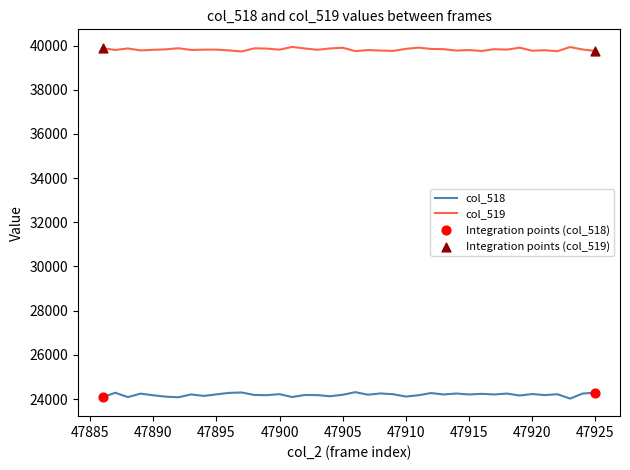

Which series has the largest total across all categories?

col_519